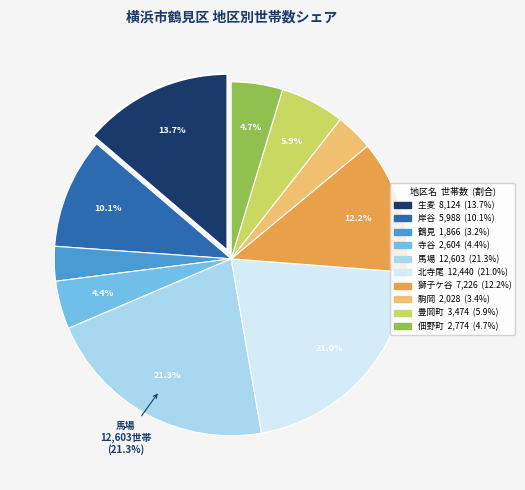

What is the ratio of the value at 鶴見 to the value at 駒岡?

0.9